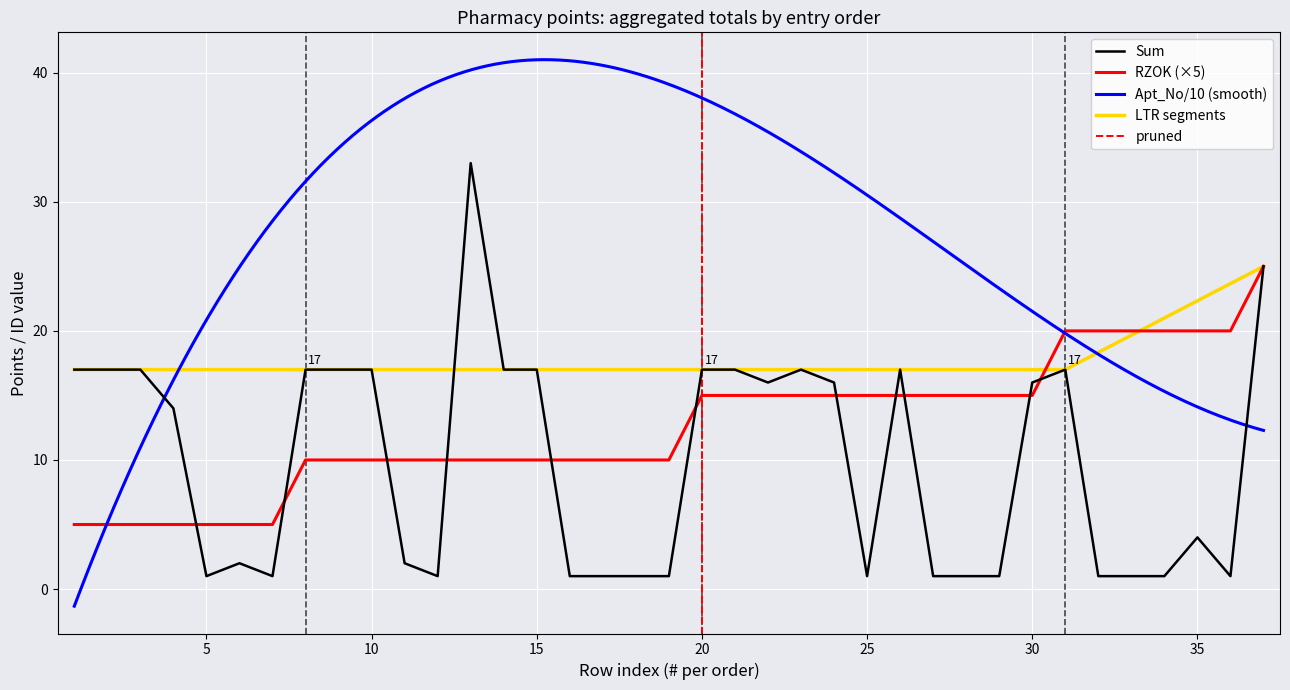

Reading left to right, list all the values displayed in this chart.

Sum: 1=17	2=17	3=17	4=14	5=1	6=2	7=1	8=17	9=17	10=17	11=2	12=1	13=33	14=17	15=17	16=1	17=1	18=1	19=1	20=17	21=17	22=16	23=17	24=16	25=1	26=17	27=1	28=1	29=1	30=16	31=17	32=1	33=1	34=1	35=4	36=1	37=25
RZOK: 1=5	2=5	3=5	4=5	5=5	6=5	7=5	8=10	9=10	10=10	11=10	12=10	13=10	14=10	15=10	16=10	17=10	18=10	19=10	20=15	21=15	22=15	23=15	24=15	25=15	26=15	27=15	28=15	29=15	30=15	31=20	32=20	33=20	34=20	35=20	36=20	37=25